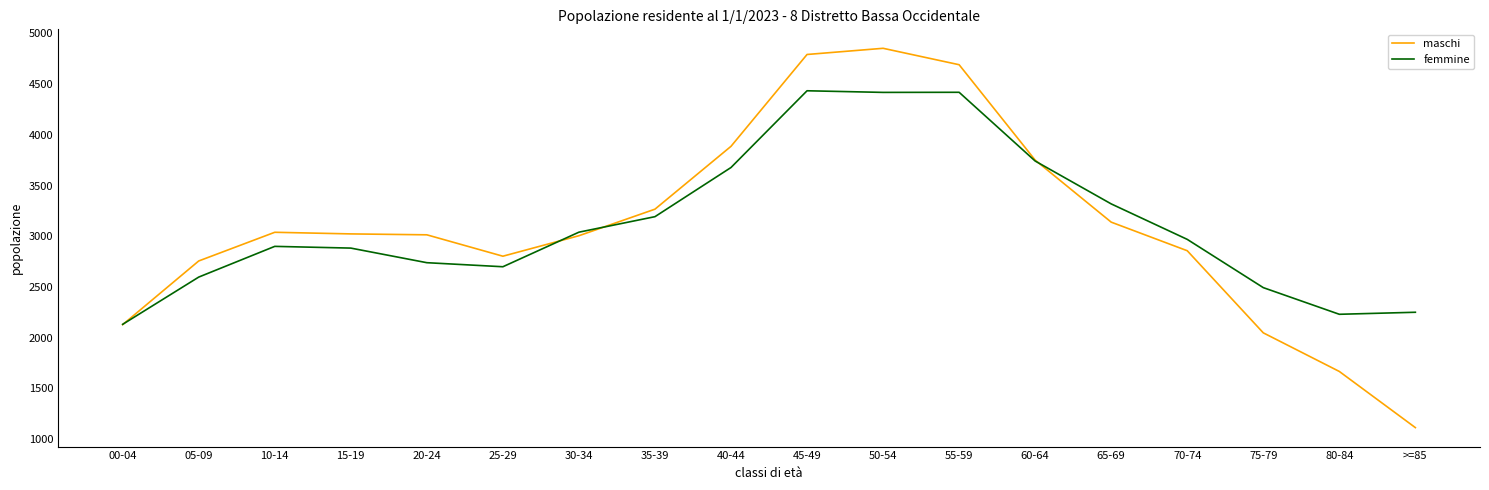

What are all the series names shown in the legend?

maschi, femmine